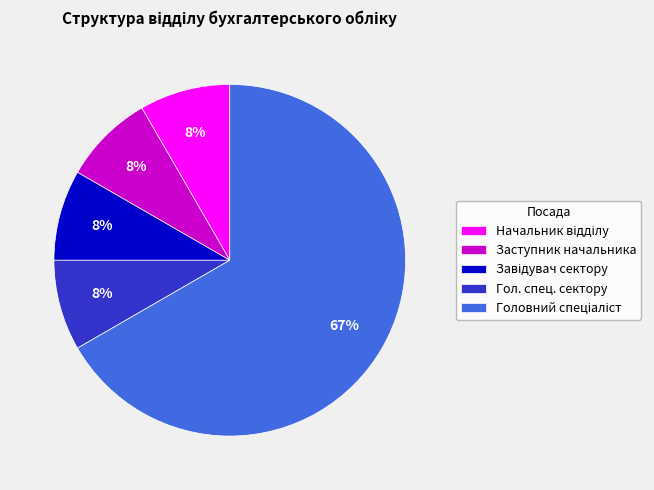

Is it true that Заступник начальника is 8% of the pie?

True